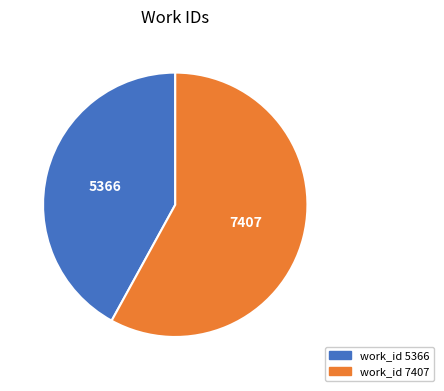

True or false: work_id 7407 accounts for 51% of the total.

False